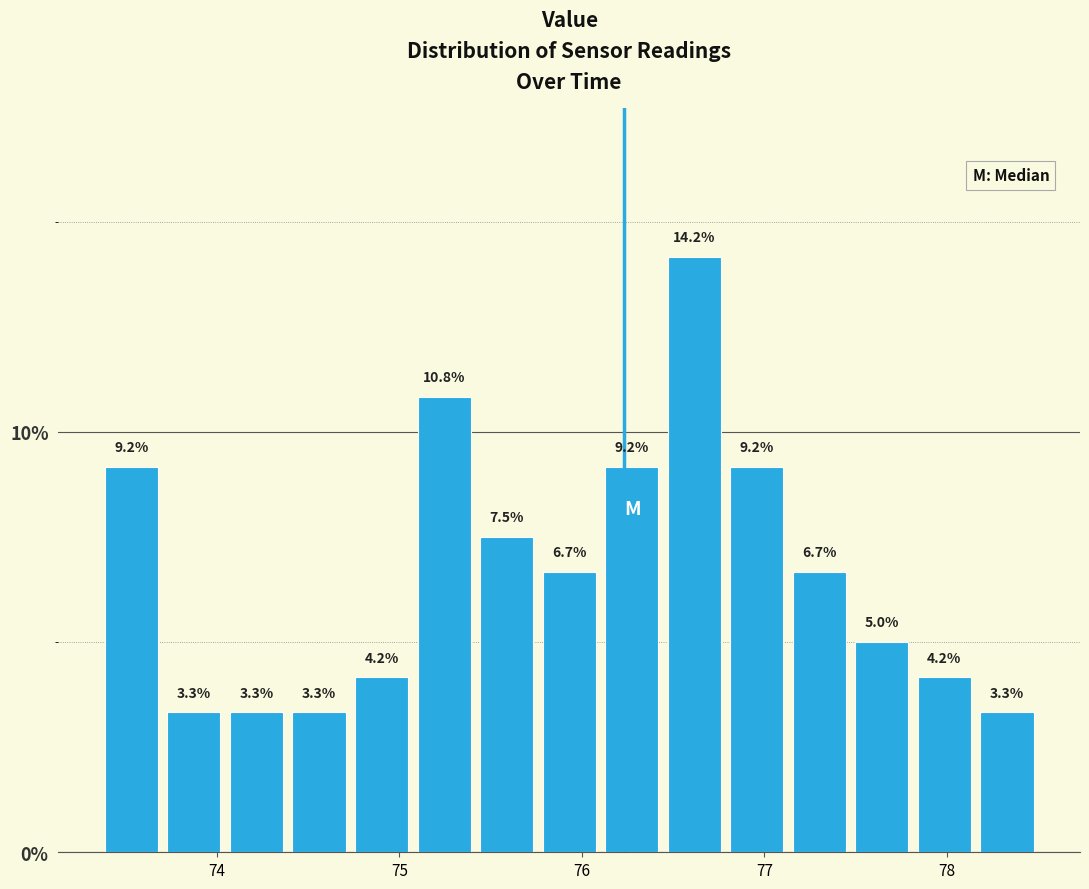

Around what value on the x-axis is the tallest bar? Give the approximate position of its centre, as read against the axis.

76.6